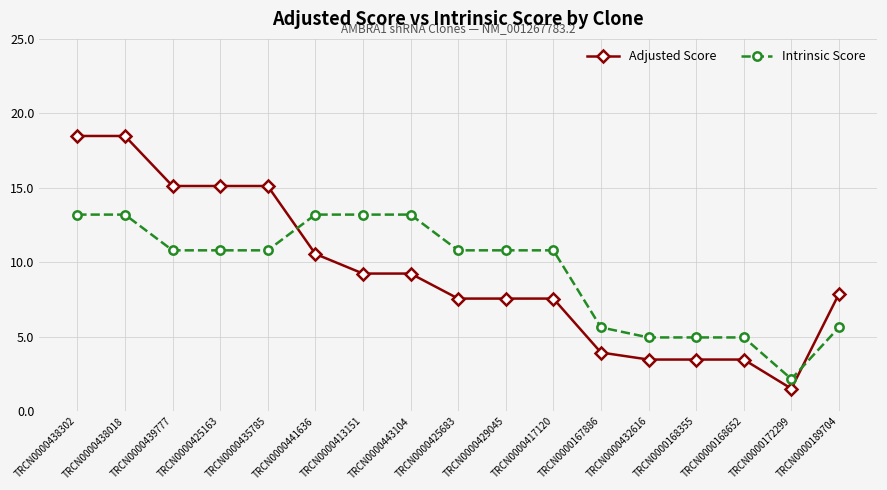

At TRCN0000429045, list the series in order from smallest to largest.

Adjusted Score, Intrinsic Score